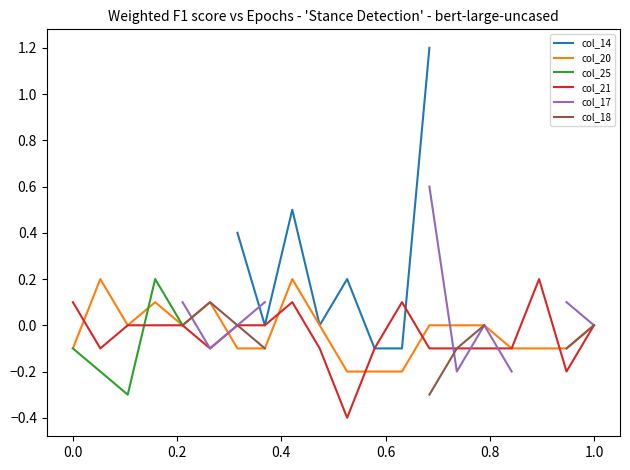

In col_25, how many points are lower than both neighbors (excluding endpoints)?

1